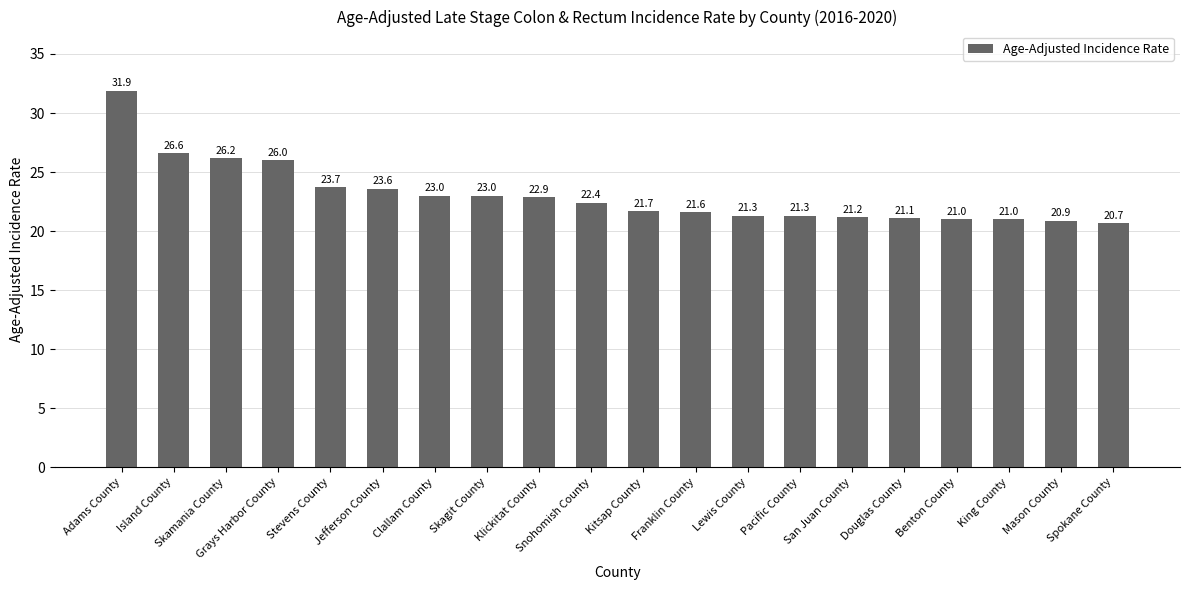

What is the change in value from Kitsap County to Spokane County?

-1.0